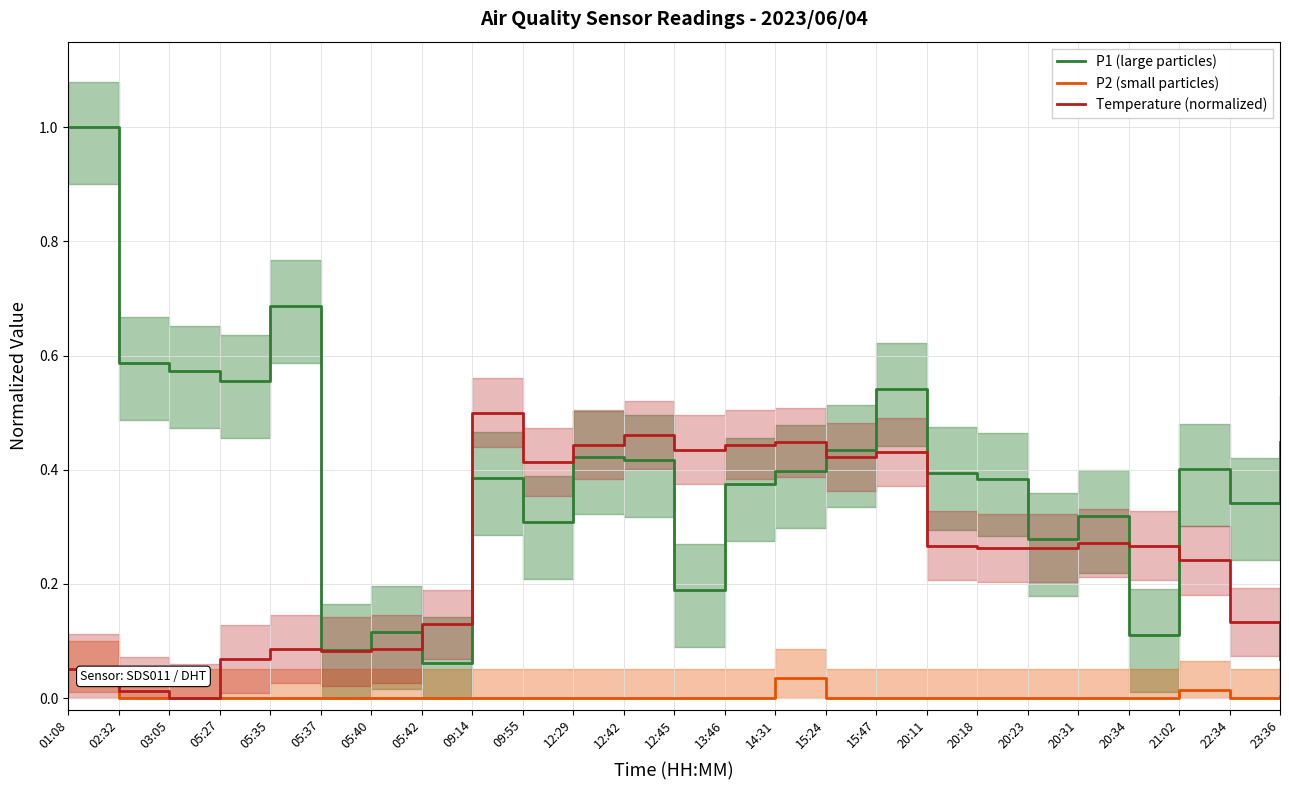

Reading left to right, extract all data points from this chart.

P1 (large particles): 01:08=1.0	02:32=0.6	03:05=0.6	05:27=0.6	05:35=0.7	05:37=0.1	05:40=0.1	05:42=0.1	09:14=0.4	09:55=0.3	12:29=0.4	12:42=0.4	12:45=0.2	13:46=0.4	14:31=0.4	15:24=0.4	15:47=0.5	20:11=0.4	20:18=0.4	20:23=0.3	20:31=0.3	20:34=0.1	21:02=0.4	22:34=0.3	23:36=0.4
P2 (small particles): 01:08=0.1	02:32=0.0	03:05=0.0	05:27=0.0	05:35=0.0	05:37=0.0	05:40=0.0	05:42=0.0	09:14=0.0	09:55=0.0	12:29=0.0	12:42=0.0	12:45=0.0	13:46=0.0	14:31=0.0	15:24=0.0	15:47=0.0	20:11=0.0	20:18=0.0	20:23=0.0	20:31=0.0	20:34=0.0	21:02=0.0	22:34=0.0	23:36=0.0
Temperature (normalized): 01:08=0.1	02:32=0.0	03:05=0.0	05:27=0.1	05:35=0.1	05:37=0.1	05:40=0.1	05:42=0.1	09:14=0.5	09:55=0.4	12:29=0.4	12:42=0.5	12:45=0.4	13:46=0.4	14:31=0.4	15:24=0.4	15:47=0.4	20:11=0.3	20:18=0.3	20:23=0.3	20:31=0.3	20:34=0.3	21:02=0.2	22:34=0.1	23:36=0.1